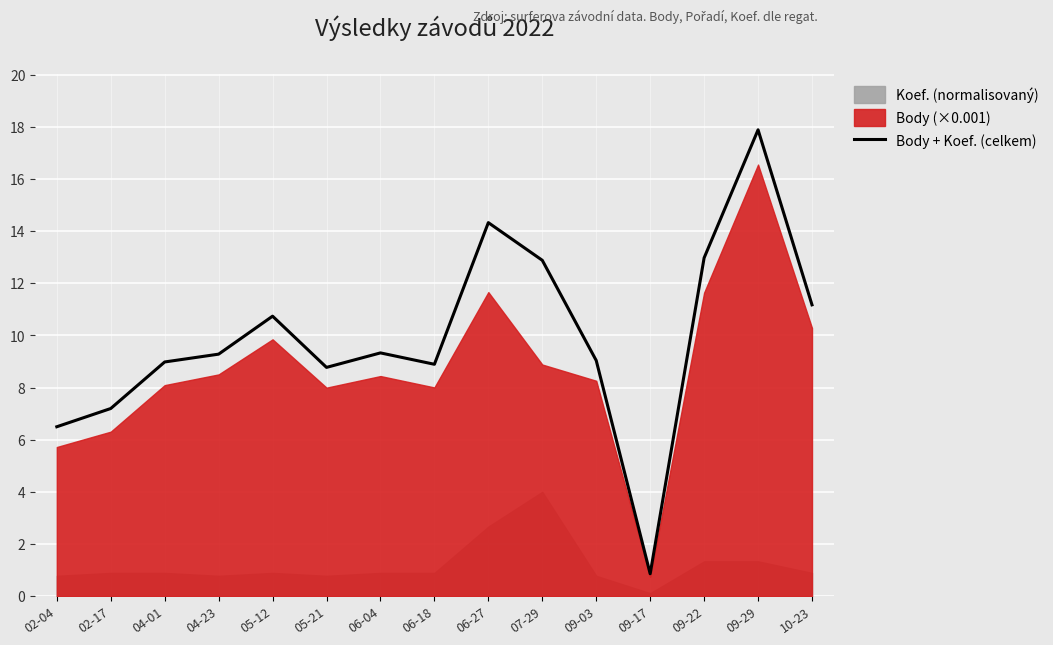

Does the chart display data point markers on the line(s)?

No